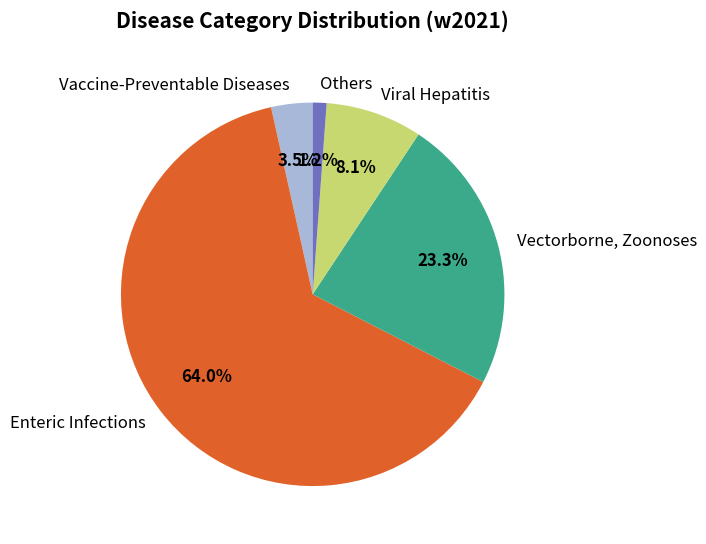

Which has a higher value, Viral Hepatitis or Vectorborne, Zoonoses?

Vectorborne, Zoonoses